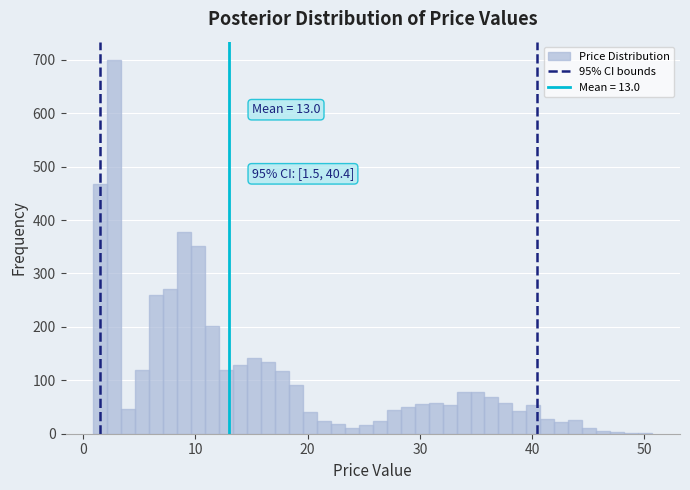

Around what value on the x-axis is the tallest bar? Give the approximate position of its centre, as read against the axis.

3